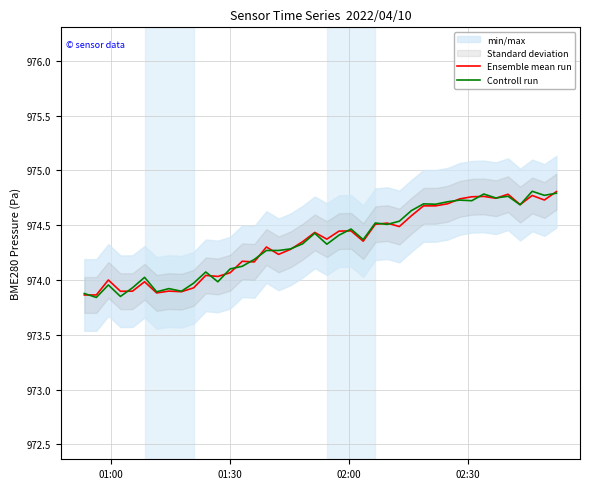

Is the value of Ensemble mean run at 32 greater than the value of Controll run at 34?

Yes